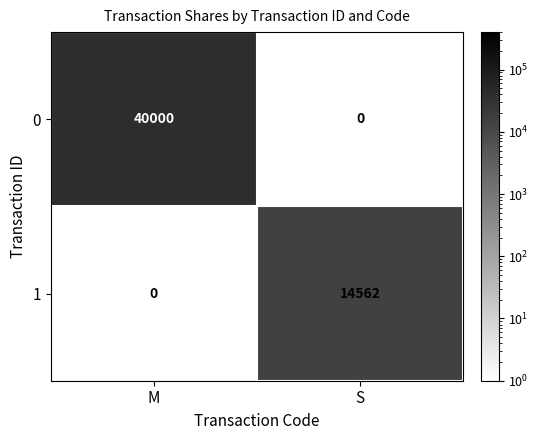

Which label corresponds to the largest value in the chart?

M